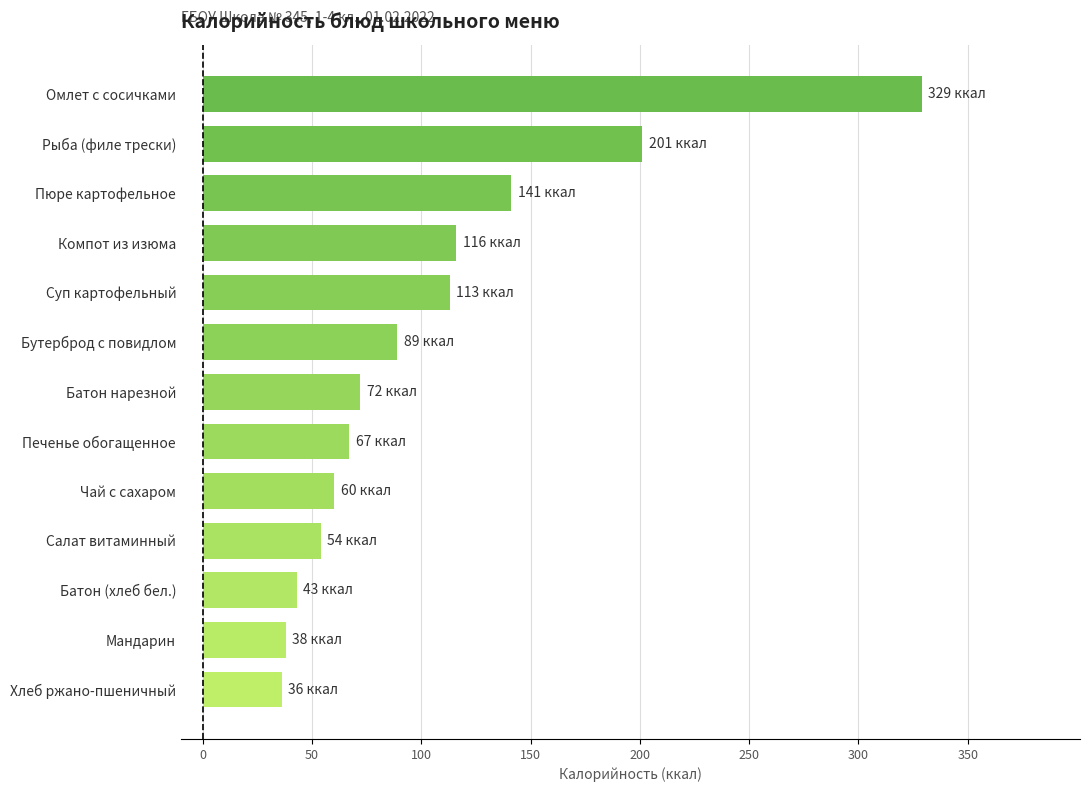

Is it true that the value at Печенье обогащенное is 67?

True